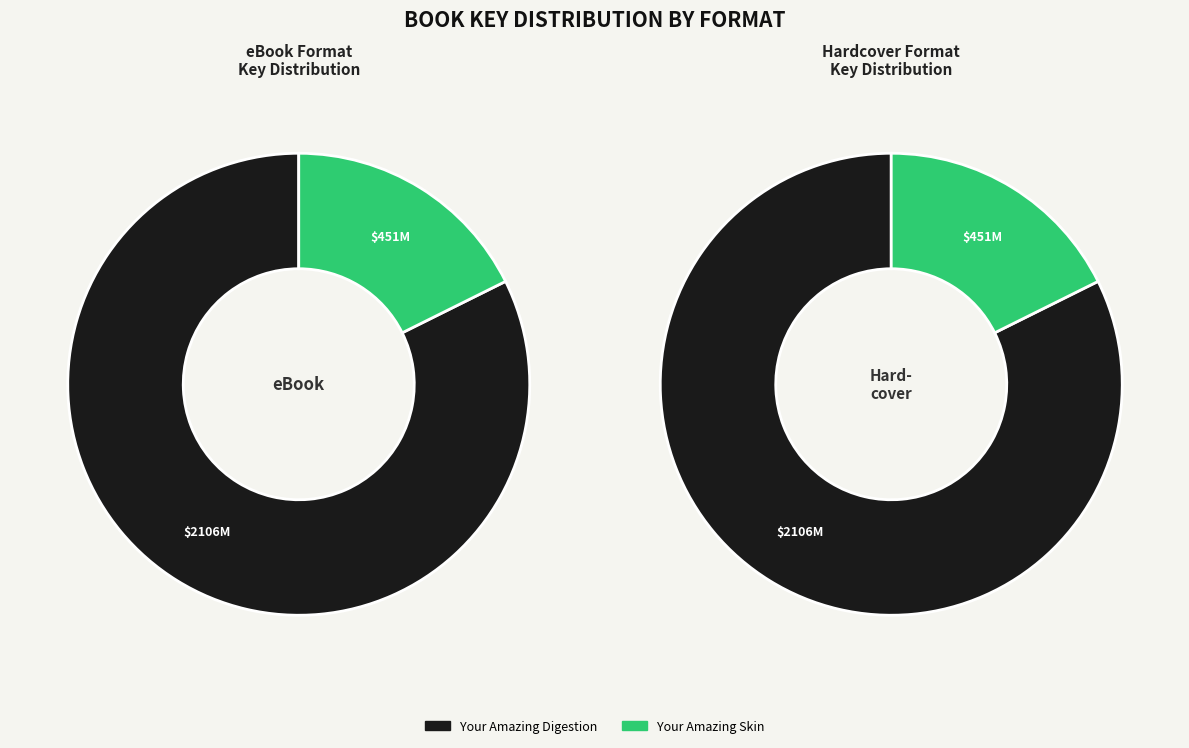

Is it true that Your Amazing Skin is 12% of the pie?

False